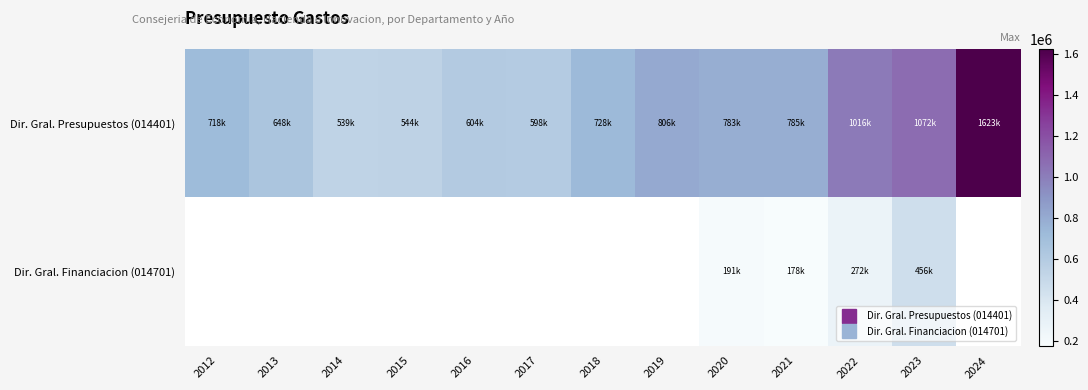

Count the number of data series in this chart.

2